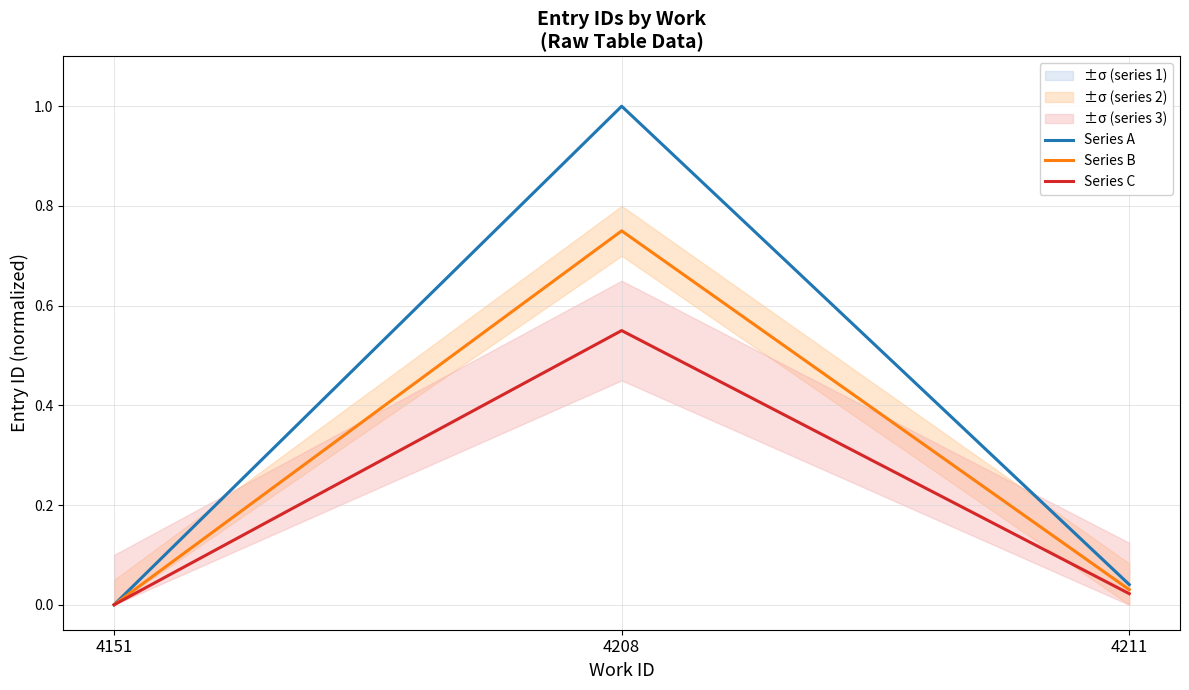

True or false: Series A has a value of 1.0 at 4208.

True